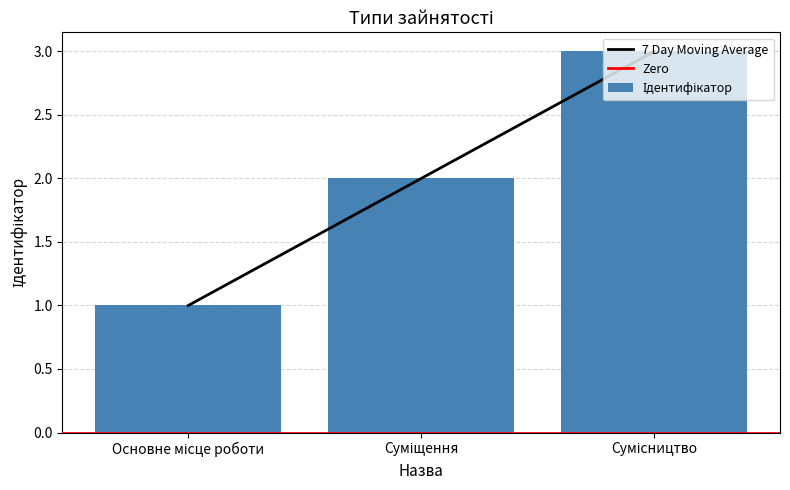

List the labels in order of value, smallest first.

Основне місце роботи, Суміщення, Сумісництво